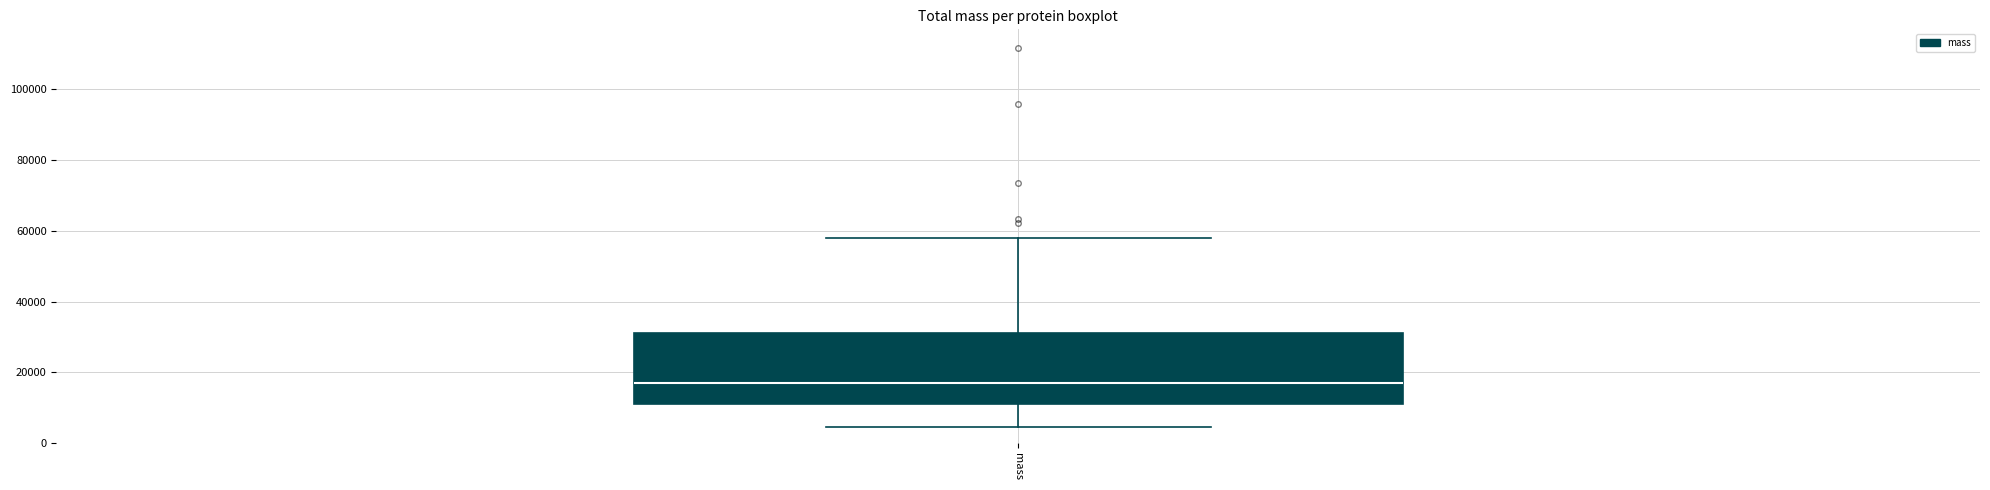

Read this box plot against the y-axis: the position of the median line, the range covered by the box, and the ends of both whiskers. The values are not printed on the chart, so give them approximately, as read against the axis.

median 16000, box 12000 to 32000, whiskers 4000 to 58000